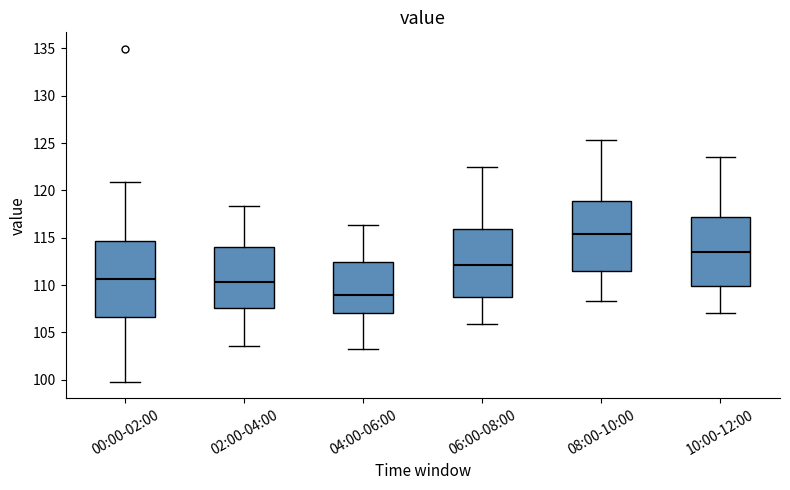

Reading left to right, transcribe this box plot: for each box, give where its median line is, the range the box spans, and where its two whiskers end, as read against the y-axis. The values are not printed on the chart, so give them approximately, as read against the axis.

00:00-02:00: median 110.5, box 106.5 to 114.5, whiskers 100.0 to 121.0
02:00-04:00: median 110.5, box 107.5 to 114.0, whiskers 103.5 to 118.5
04:00-06:00: median 109.0, box 107.0 to 112.5, whiskers 103.5 to 116.5
06:00-08:00: median 112.0, box 109.0 to 116.0, whiskers 106.0 to 122.5
08:00-10:00: median 115.5, box 111.5 to 119.0, whiskers 108.5 to 125.5
10:00-12:00: median 113.5, box 110.0 to 117.0, whiskers 107.0 to 123.5